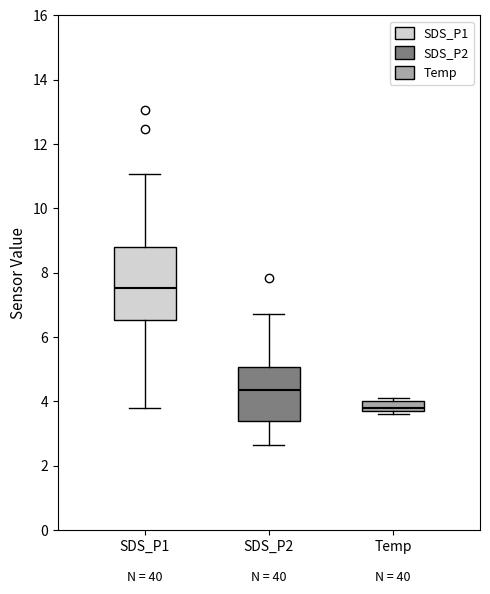

Which box's median line is the highest?

SDS_P1